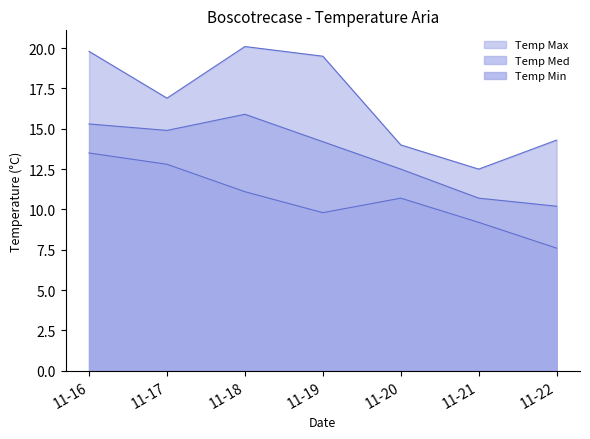

Where does the Temp Max series first go above 16?

11-16